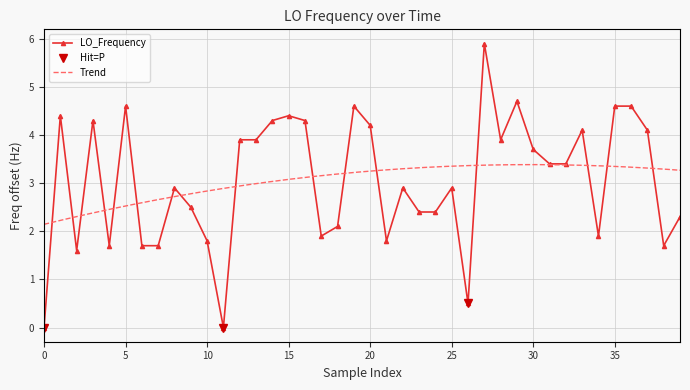

What is the change in value from 21 to 31?

+1.6